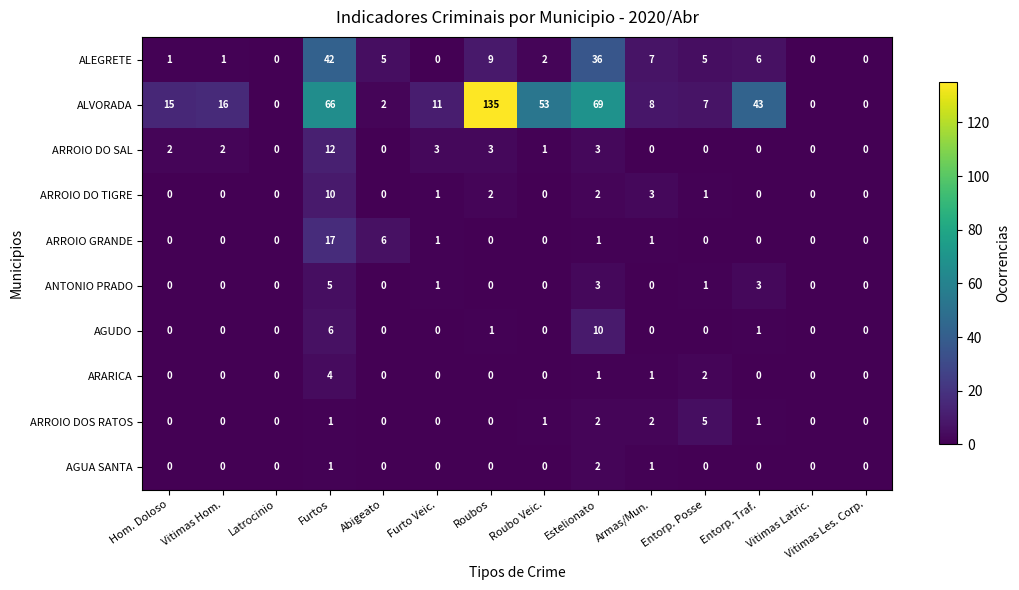

How many series are shown in this chart?

10